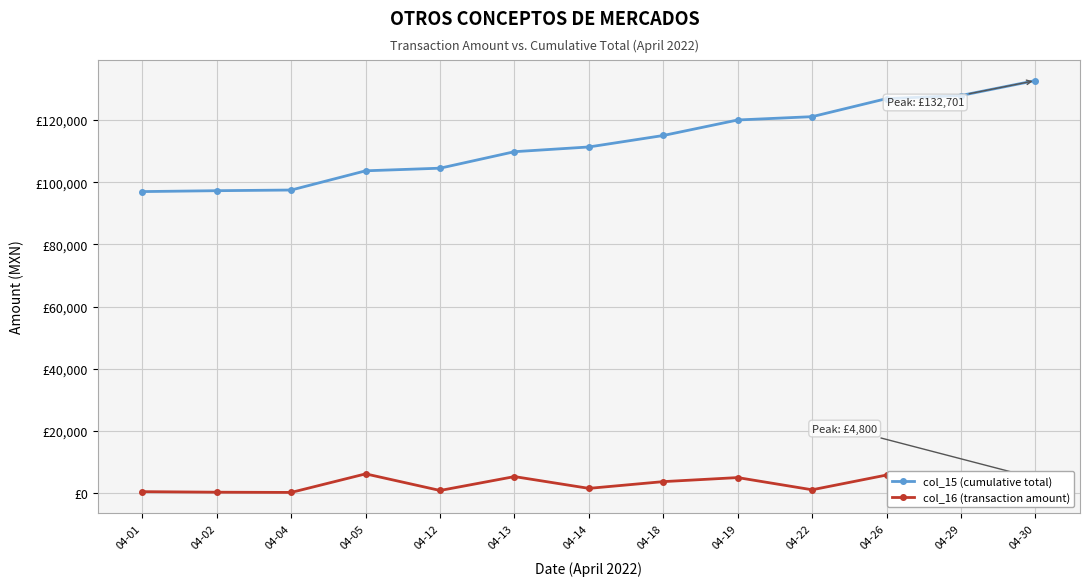

True or false: col_15 (cumulative total) and col_16 (transaction amount) cross at least once.

False